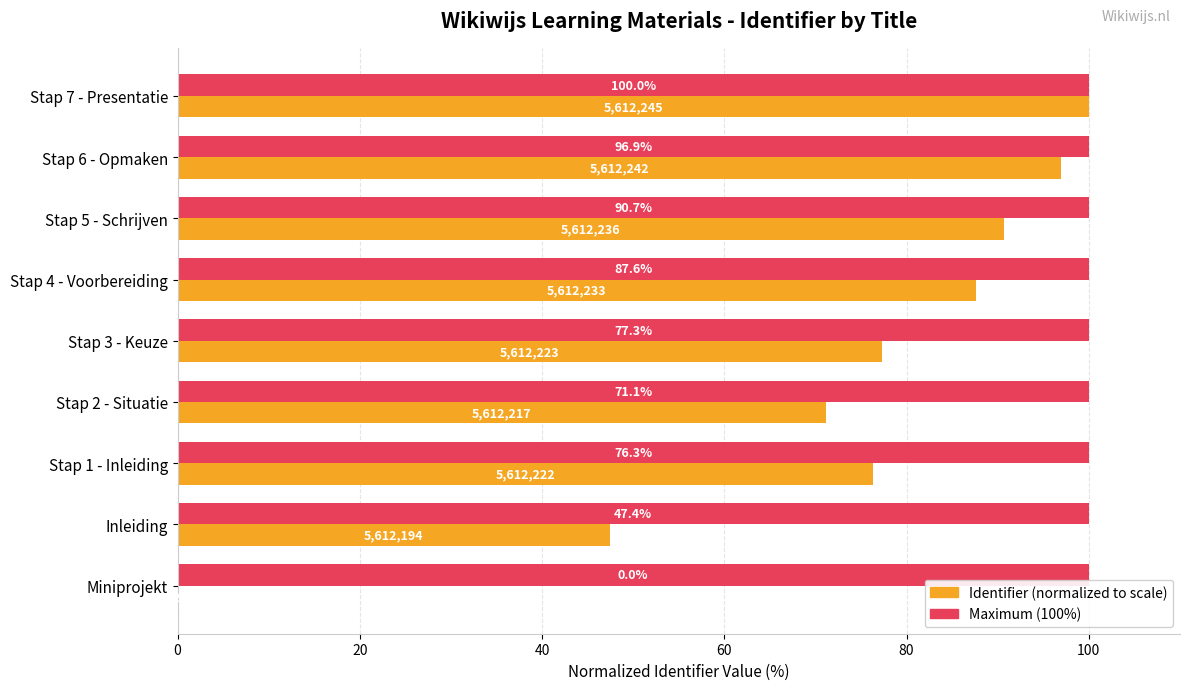

At which category is the sum across all series the highest?

Stap 7 - Presentatie